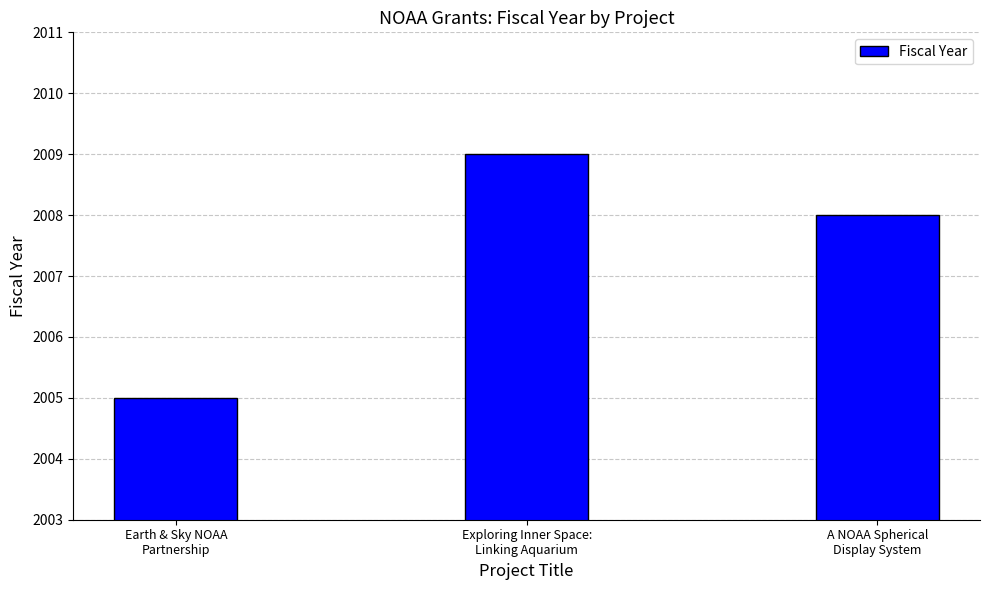

At which label does the data first exceed 2008?

Exploring Inner Space:
Linking Aquarium